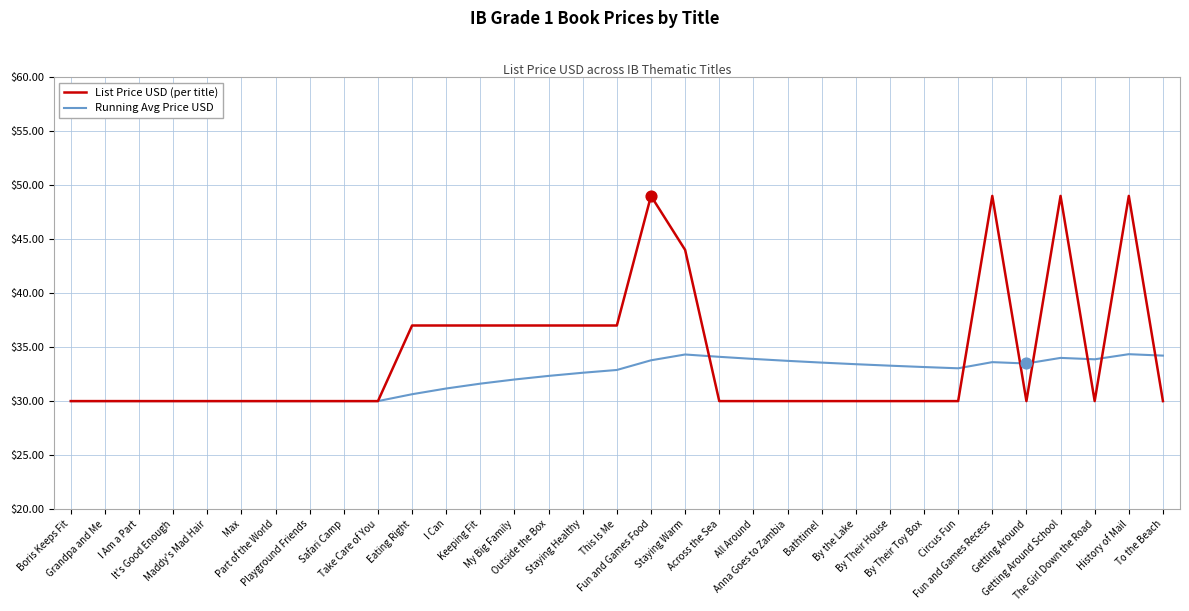

Which series has the largest range (max minus min)?

List Price USD (per title)